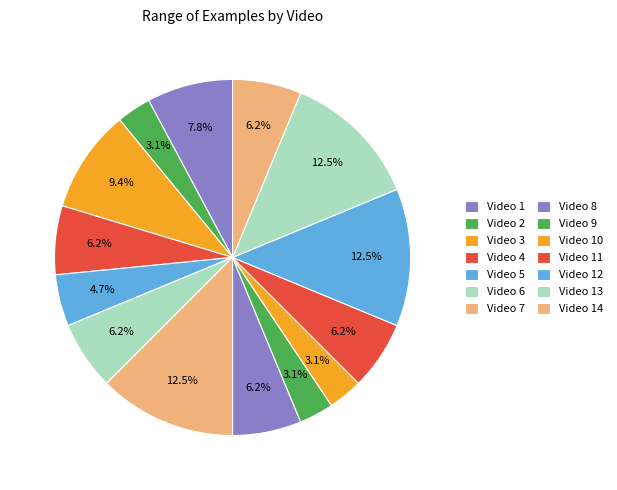

To the nearest percent, what is the difference between the Video 7 and Video 1 slice percentages?

5%